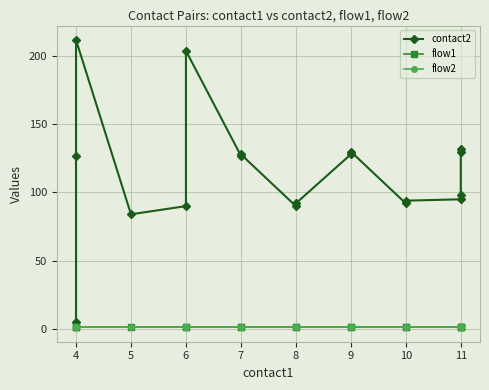

Which series has the widest spread of values?

contact2